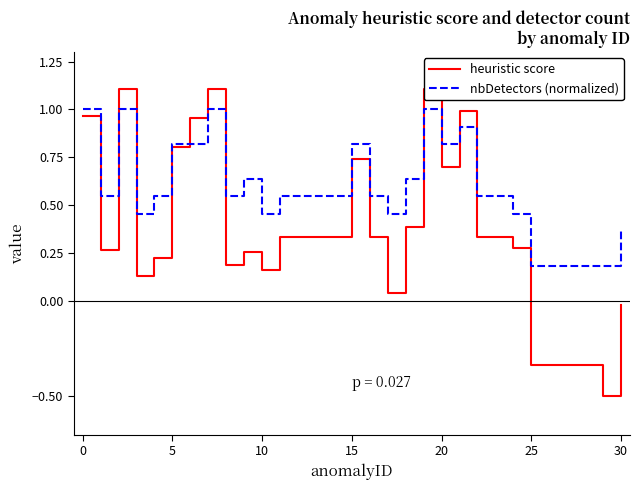

The value of heuristic score at 30 is -0.0. True or false?

True